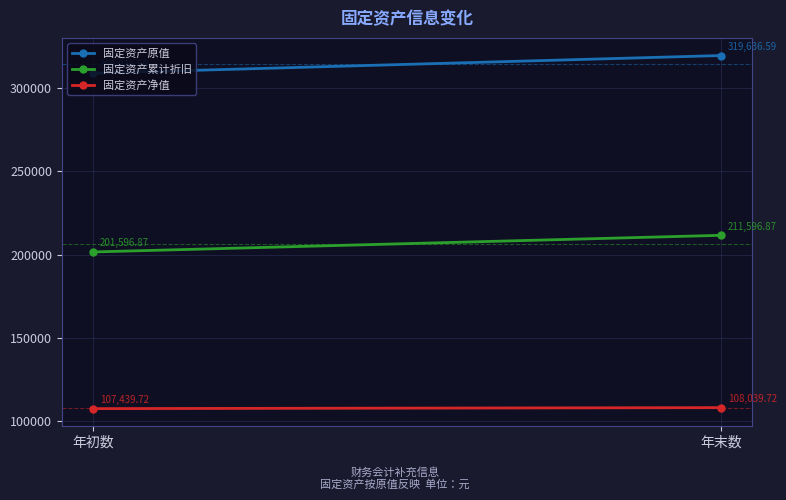

What is the sum of all 固定资产原值 values?

628673.2